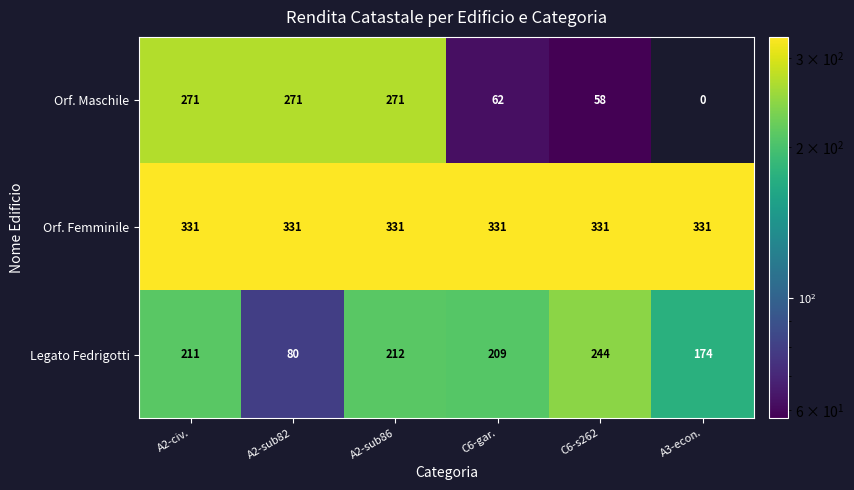

Reading left to right, transcribe all the data shown in this chart.

Orf. Maschile: A2-civ.=271	A2-sub82=271	A2-sub86=271	C6-gar.=62	C6-s262=58	A3-econ.=0
Orf. Femminile: A2-civ.=331	A2-sub82=331	A2-sub86=331	C6-gar.=331	C6-s262=331	A3-econ.=331
Legato Fedrigotti: A2-civ.=211	A2-sub82=80	A2-sub86=212	C6-gar.=209	C6-s262=244	A3-econ.=174